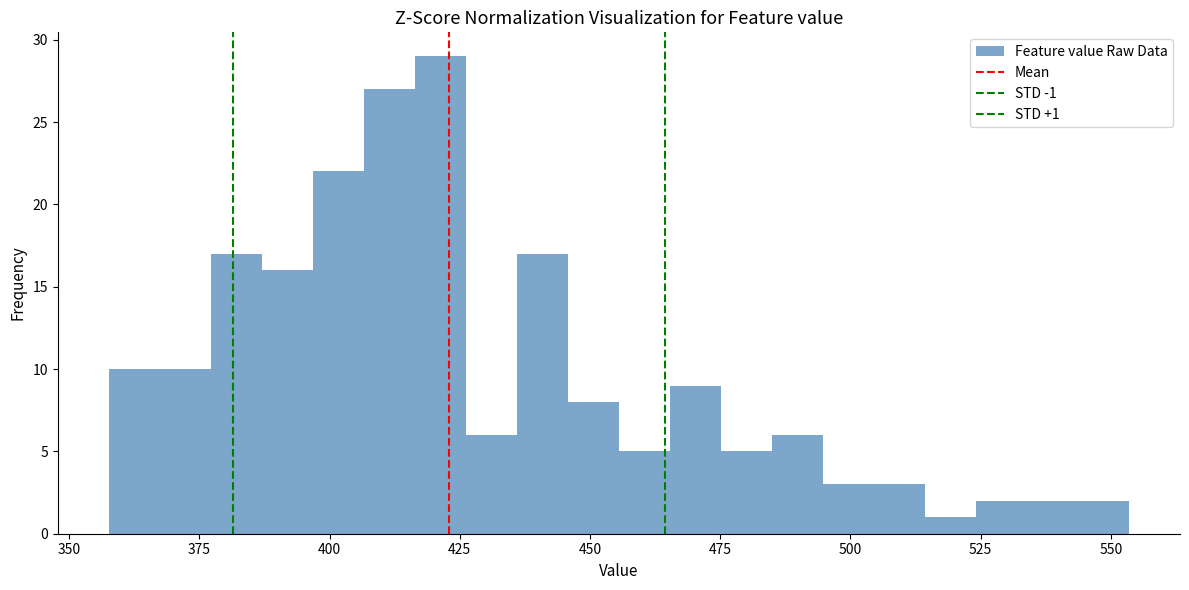

Read against the x-axis, roughly where is the centre of the tallest bar?

420